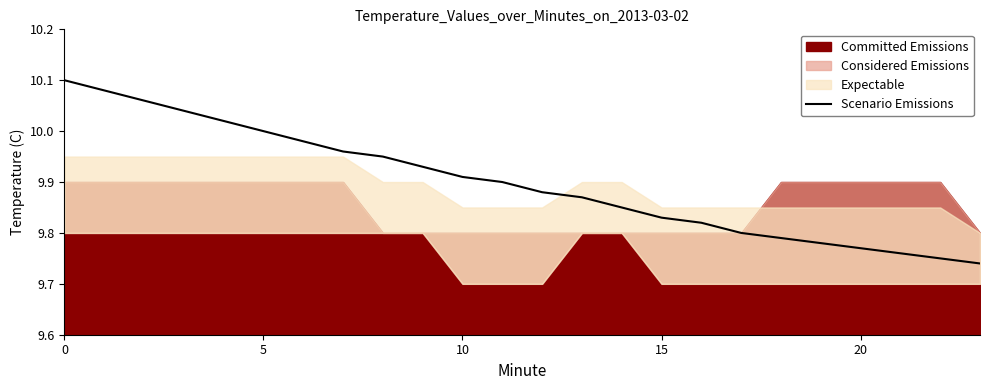

Does the chart display data point markers on the line(s)?

No